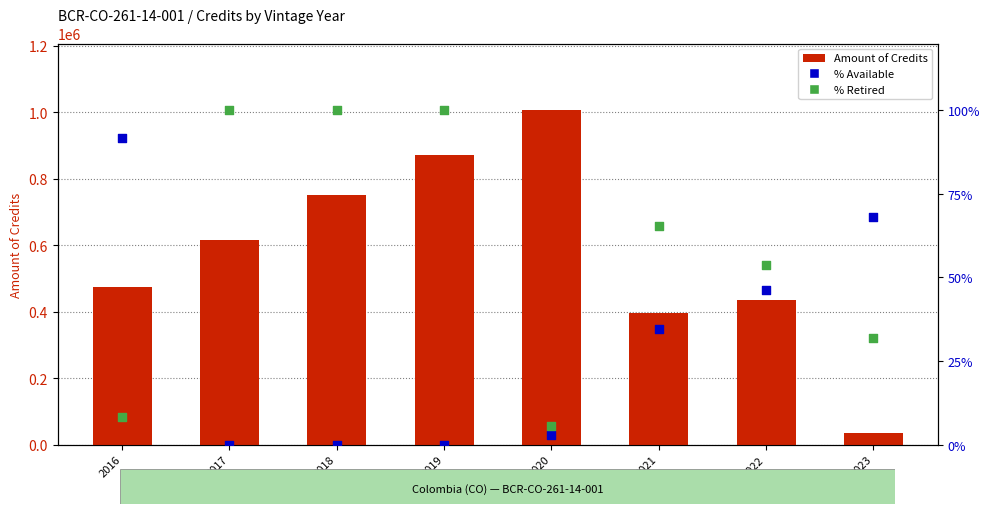

Which series reaches the maximum Y coordinate?

Amount of Credits